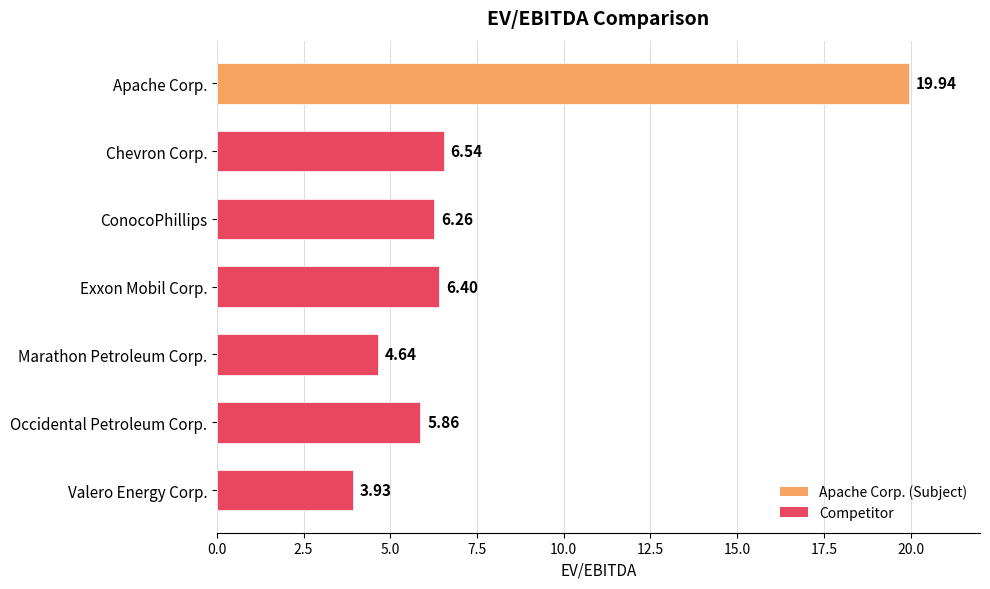

Rank the categories by value from highest to lowest.

Apache Corp., Chevron Corp., Exxon Mobil Corp., ConocoPhillips, Occidental Petroleum Corp., Marathon Petroleum Corp., Valero Energy Corp.